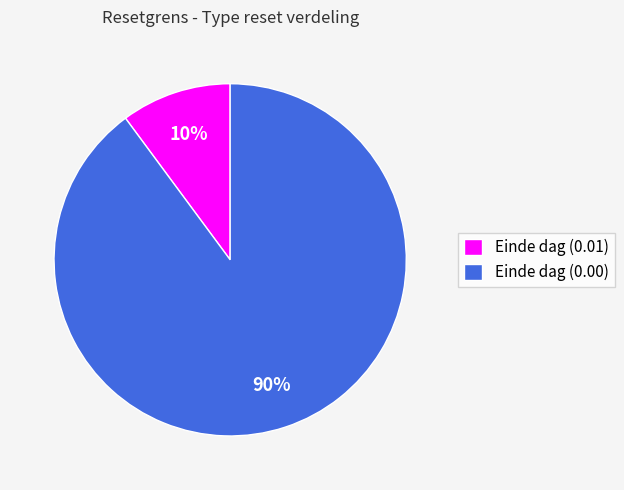

The Einde dag (0.00) slice represents 90% of the pie. True or false?

True